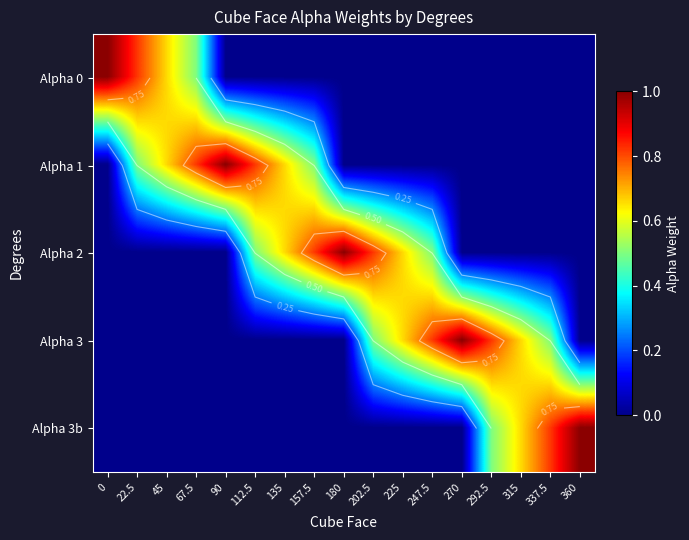

Count the number of categories in the chart.

17